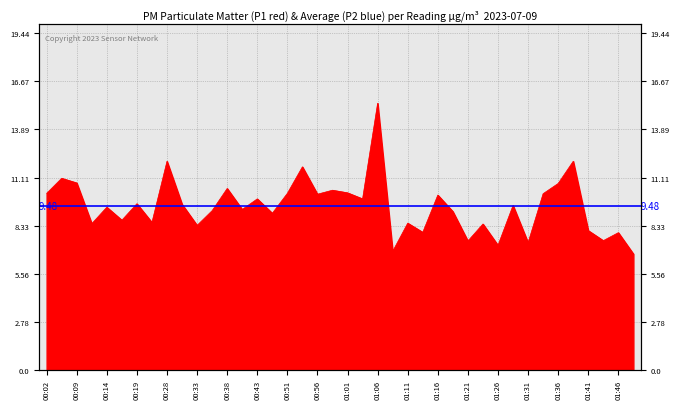

At which category does the chart reach its peak across all series?

01:06